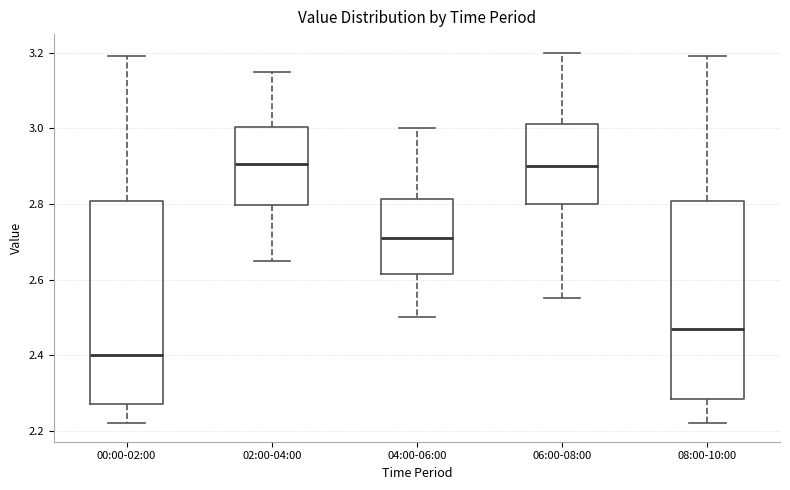

Reading left to right, transcribe this box plot: for each box, give where its median line is, the range the box spans, and where its two whiskers end, as read against the y-axis. The values are not printed on the chart, so give them approximately, as read against the axis.

00:00-02:00: median 2.40, box 2.28 to 2.80, whiskers 2.22 to 3.20
02:00-04:00: median 2.90, box 2.80 to 3.00, whiskers 2.66 to 3.16
04:00-06:00: median 2.72, box 2.62 to 2.82, whiskers 2.50 to 3.00
06:00-08:00: median 2.90, box 2.80 to 3.02, whiskers 2.56 to 3.20
08:00-10:00: median 2.48, box 2.28 to 2.80, whiskers 2.22 to 3.20